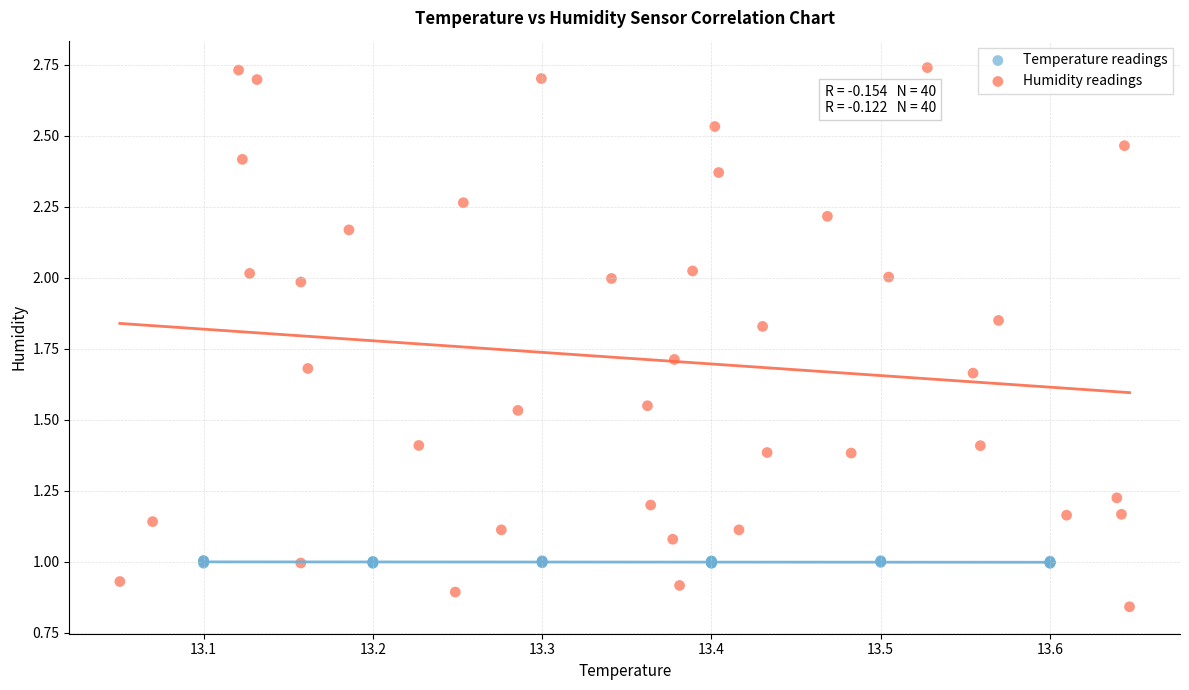

Which series contains the lowest Y value?

Humidity readings